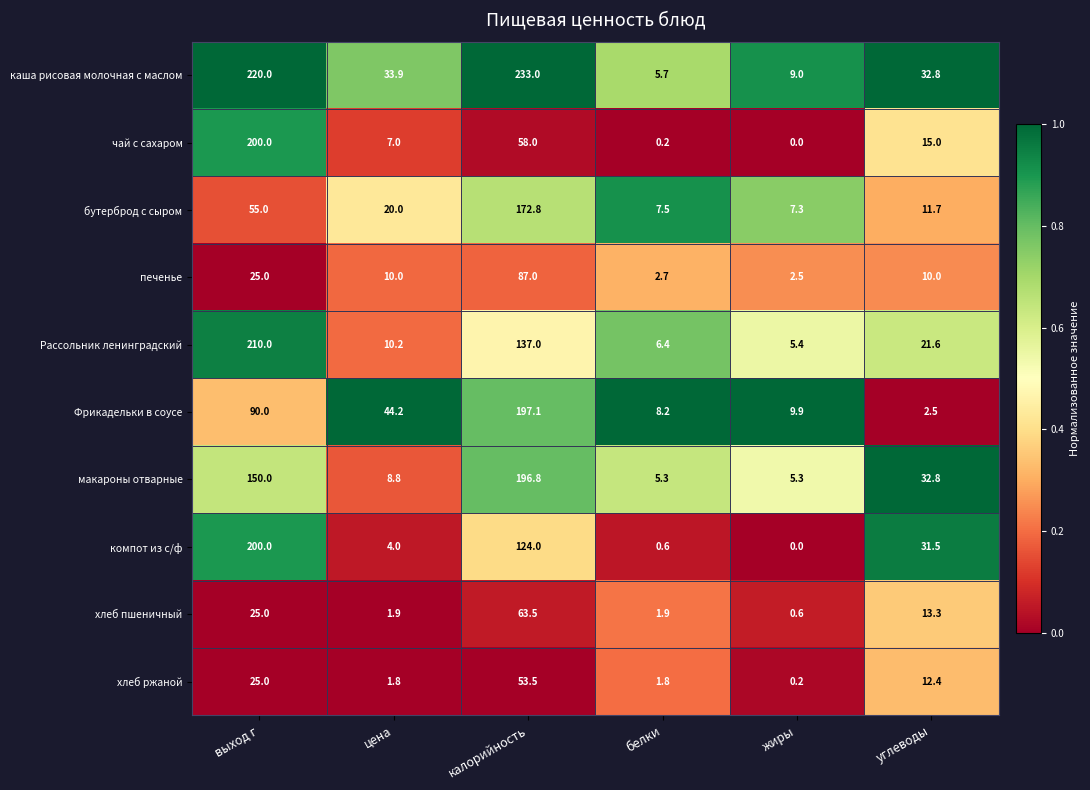

Is it true that Фрикадельки в соусе equals 11.2 at белки?

False